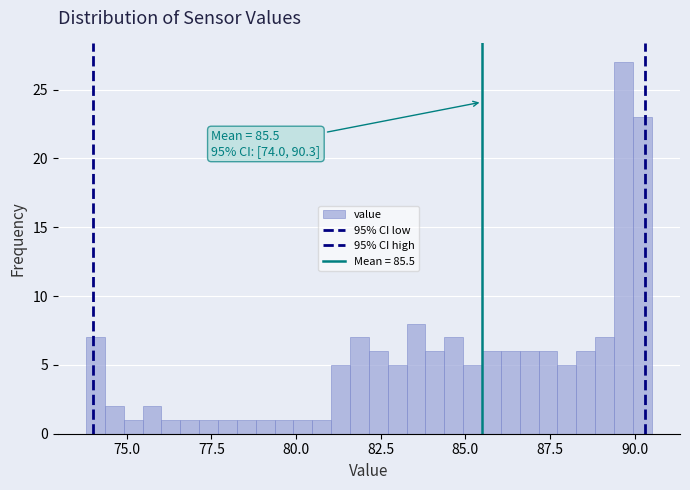

Read against the x-axis, roughly where is the centre of the tallest bar?

89.5